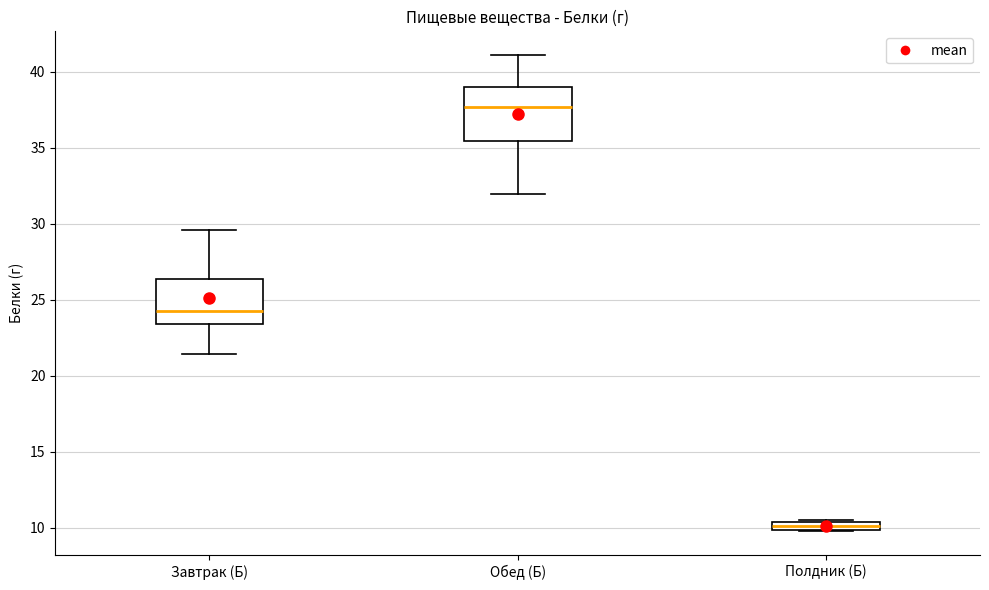

Where does the median line of the box for Обед (Б) sit on the y-axis? The values are not printed on the chart, so give them approximately, as read against the axis.

37.5